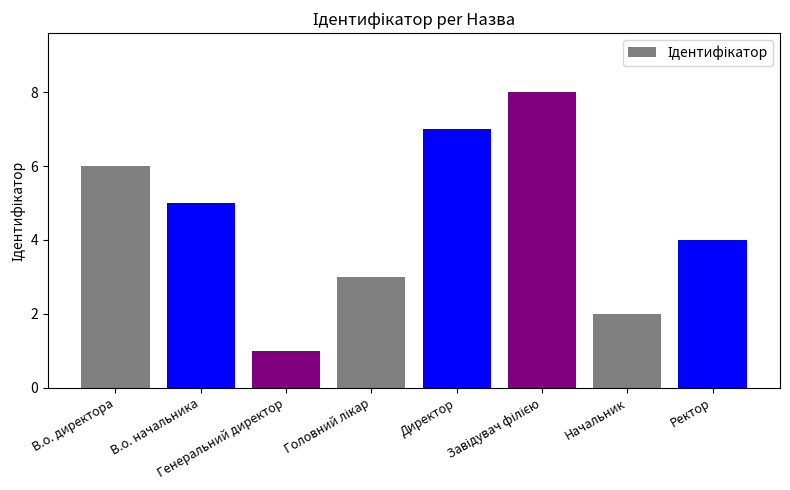

How many data points are less than 5?

4